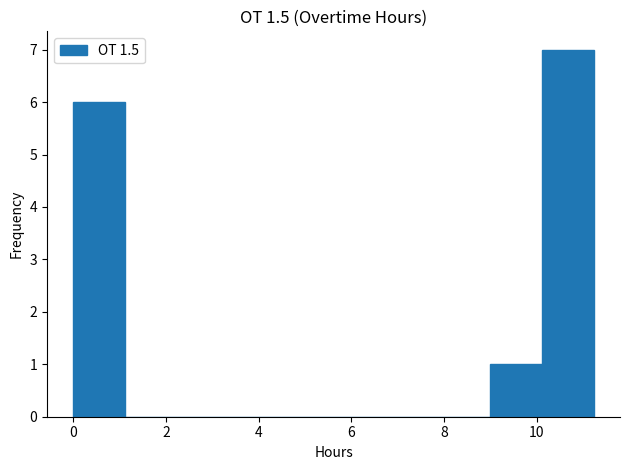

Reading left to right, list every bar in this chart as the range it spans on the x-axis followed by its height. Neither the bar edges nor the heights are printed on the chart, so give them approximately, as read against the axes.

0.0 to 1.2: 6
1.2 to 2.2: 0
2.2 to 3.4: 0
3.4 to 4.4: 0
4.4 to 5.6: 0
5.6 to 6.8: 0
6.8 to 7.8: 0
7.8 to 9.0: 0
9.0 to 10.2: 1
10.2 to 11.2: 7